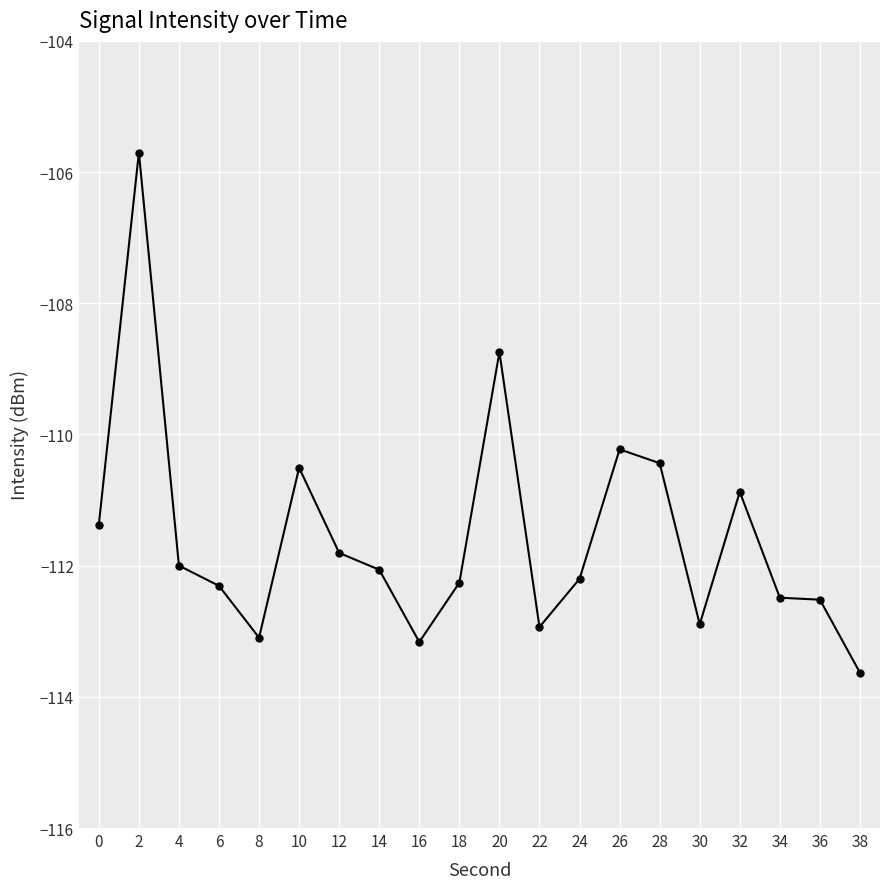

What is the average value?

-111.6